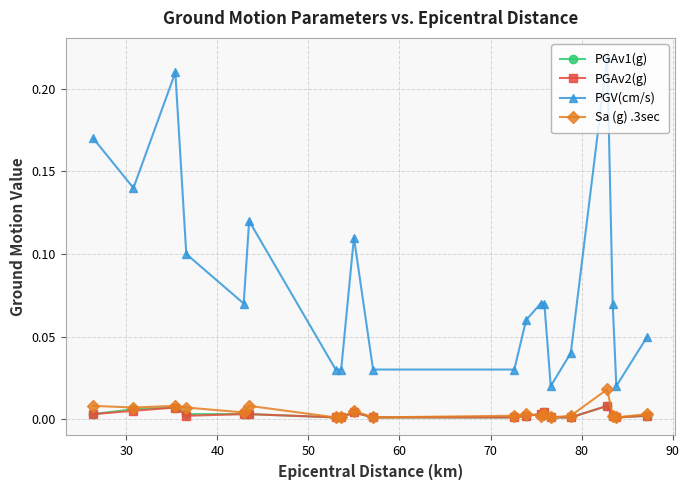

What are all the series names shown in the legend?

PGAv1(g), PGAv2(g), PGV(cm/s), Sa (g) .3sec